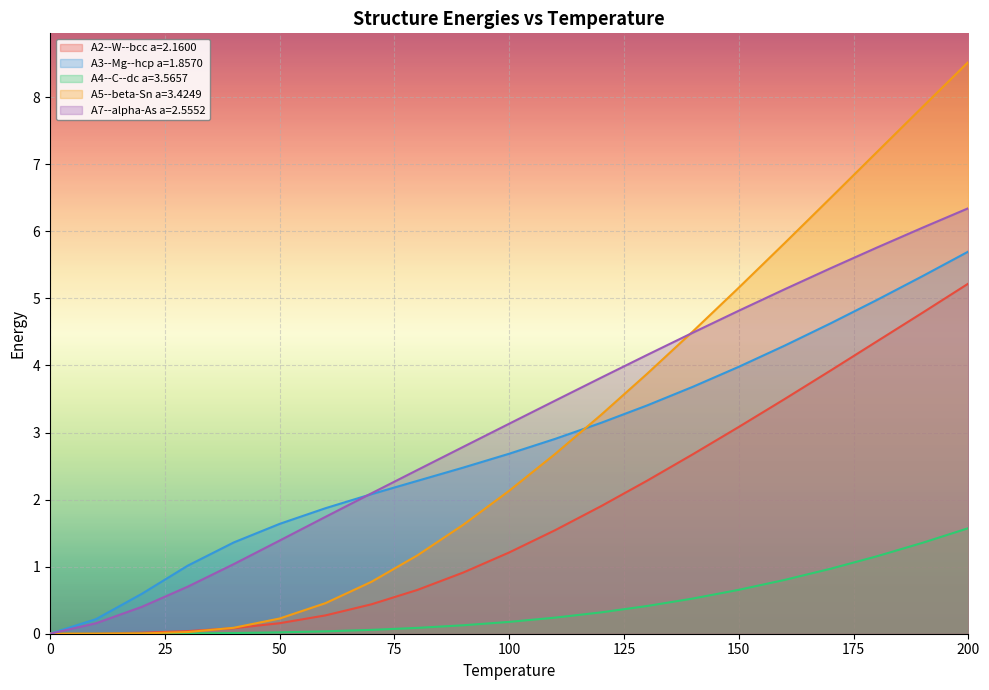

What is the difference between the A5--beta-Sn a=3.4249 values at 160 and 170?

0.7